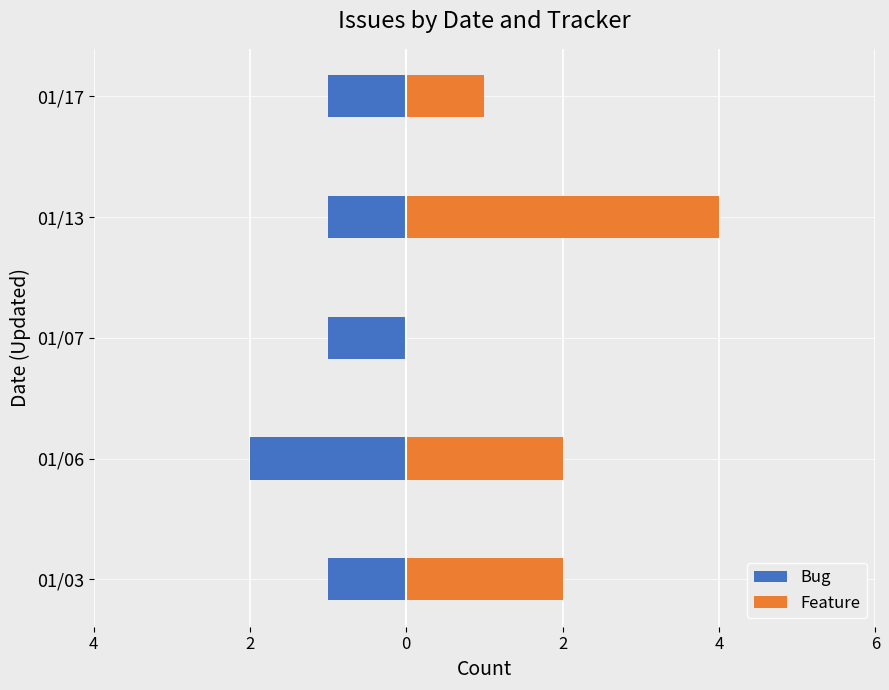

What value does the Feature series have at 01/13?

4